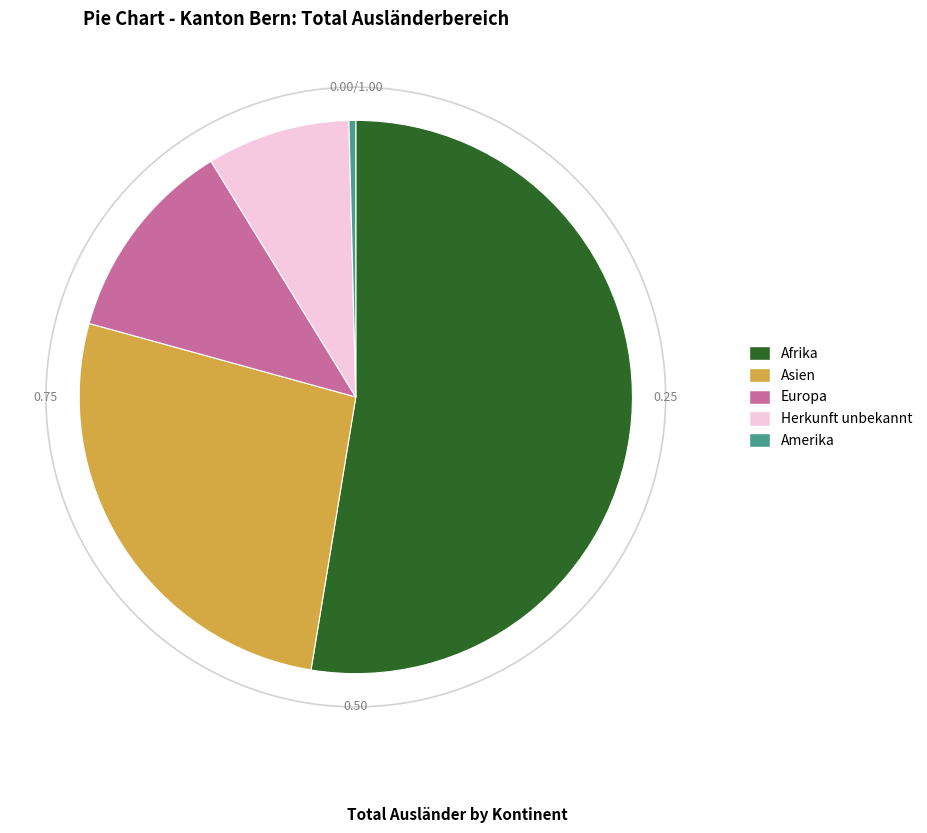

What is the ratio of the value at Afrika to the value at Amerika?

132.0